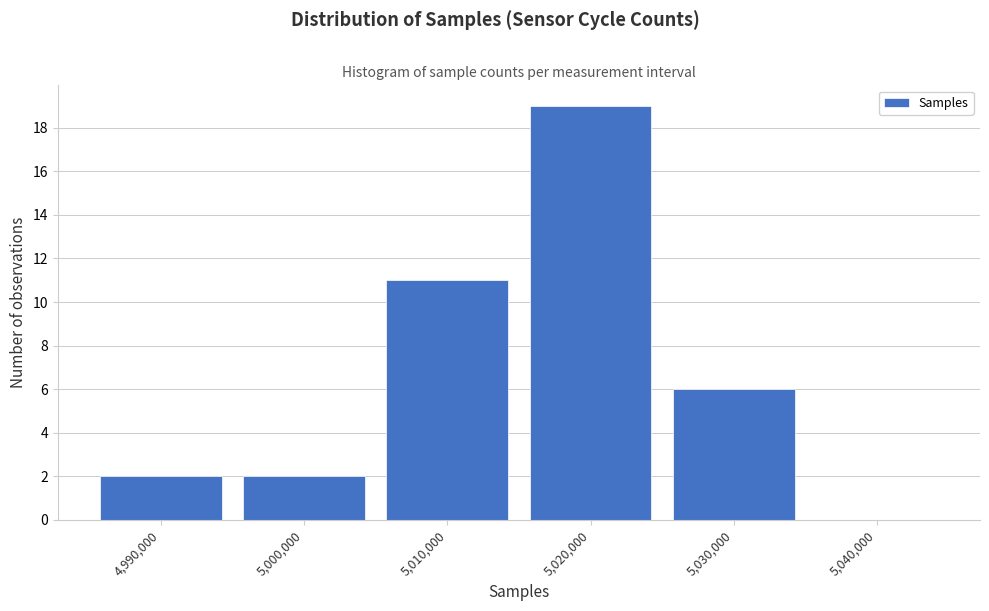

Reading right to left, transcribe all the data shown in this chart.

5,040,000=0	5,030,000=6	5,020,000=19	5,010,000=11	5,000,000=2	4,990,000=2